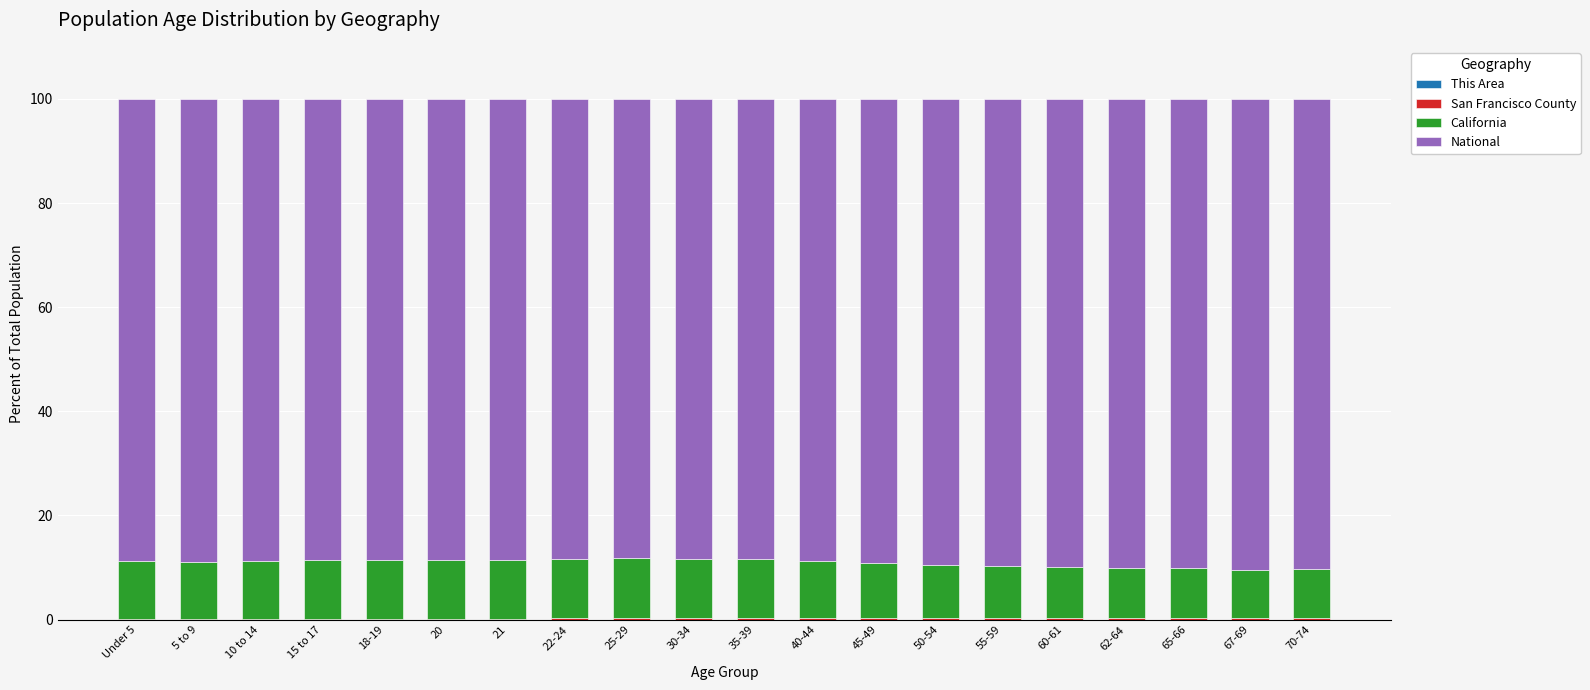

How many series are shown in this chart?

4